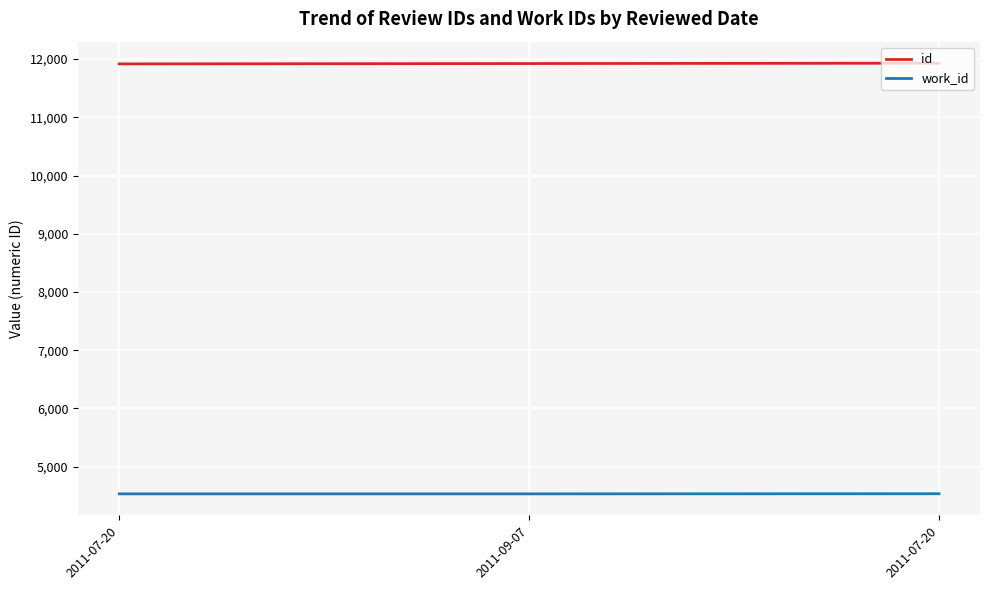

Which series has the widest spread of values?

id